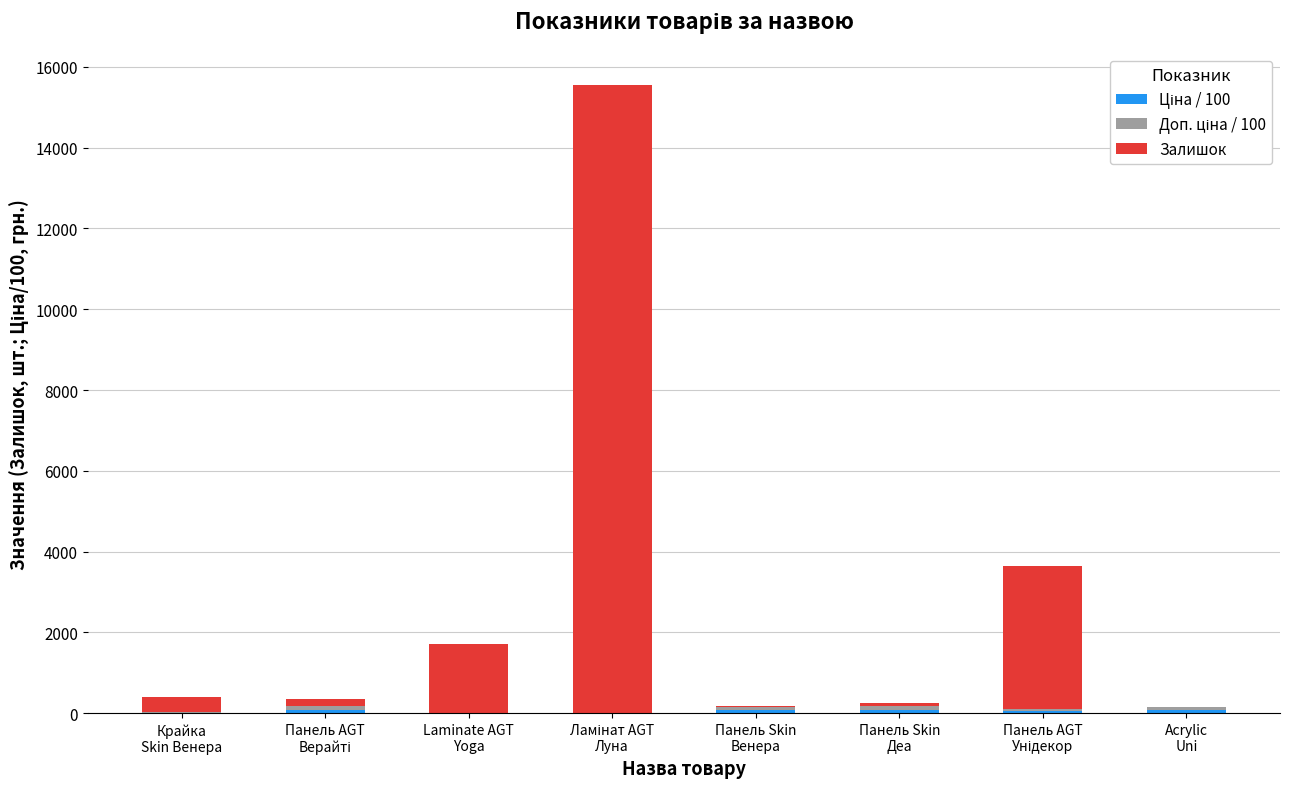

How many categories are shown in the chart?

8